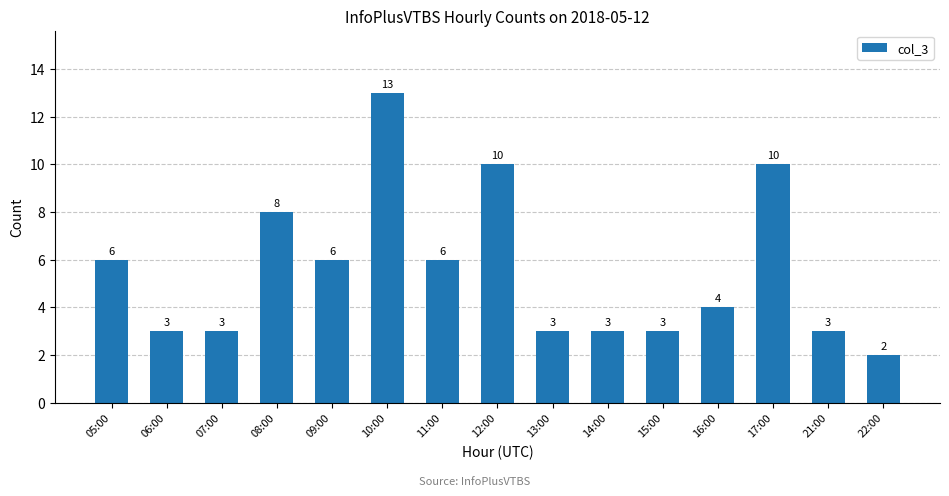

What is the difference between the values at 08:00 and 06:00?

5